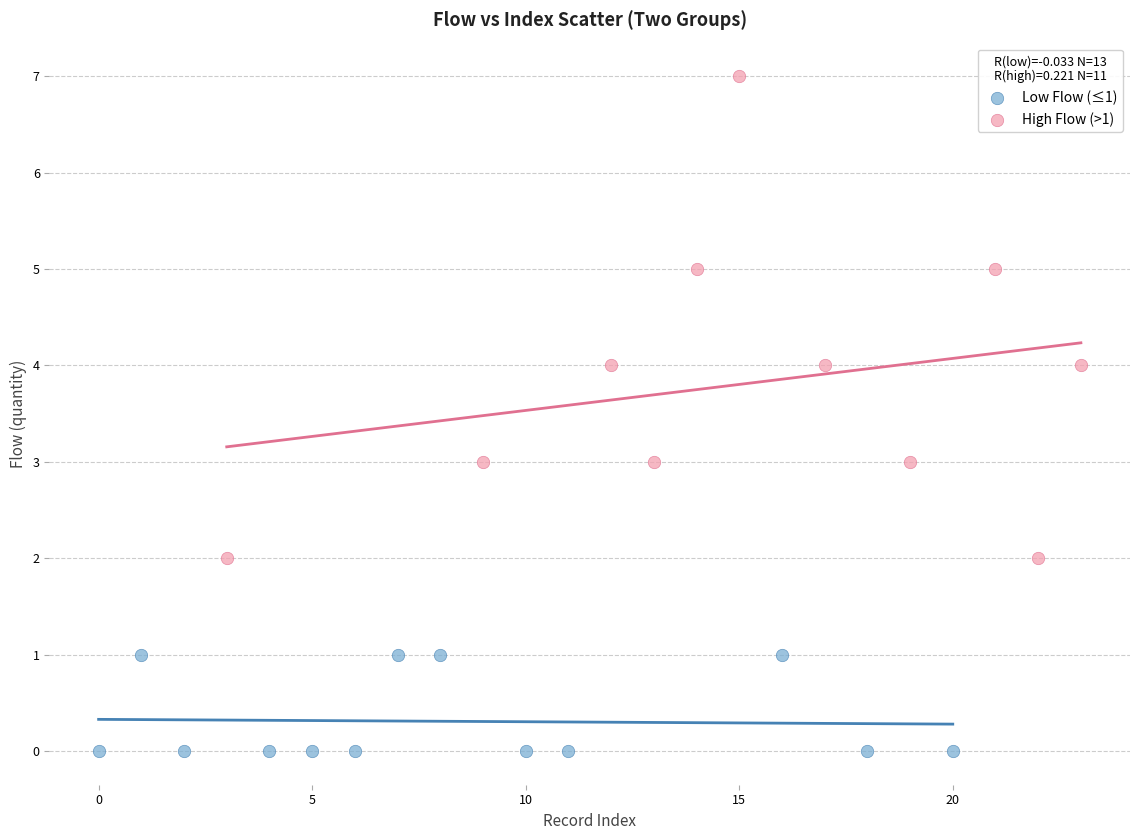

Which series contains the lowest Y value?

Low Flow (≤1)